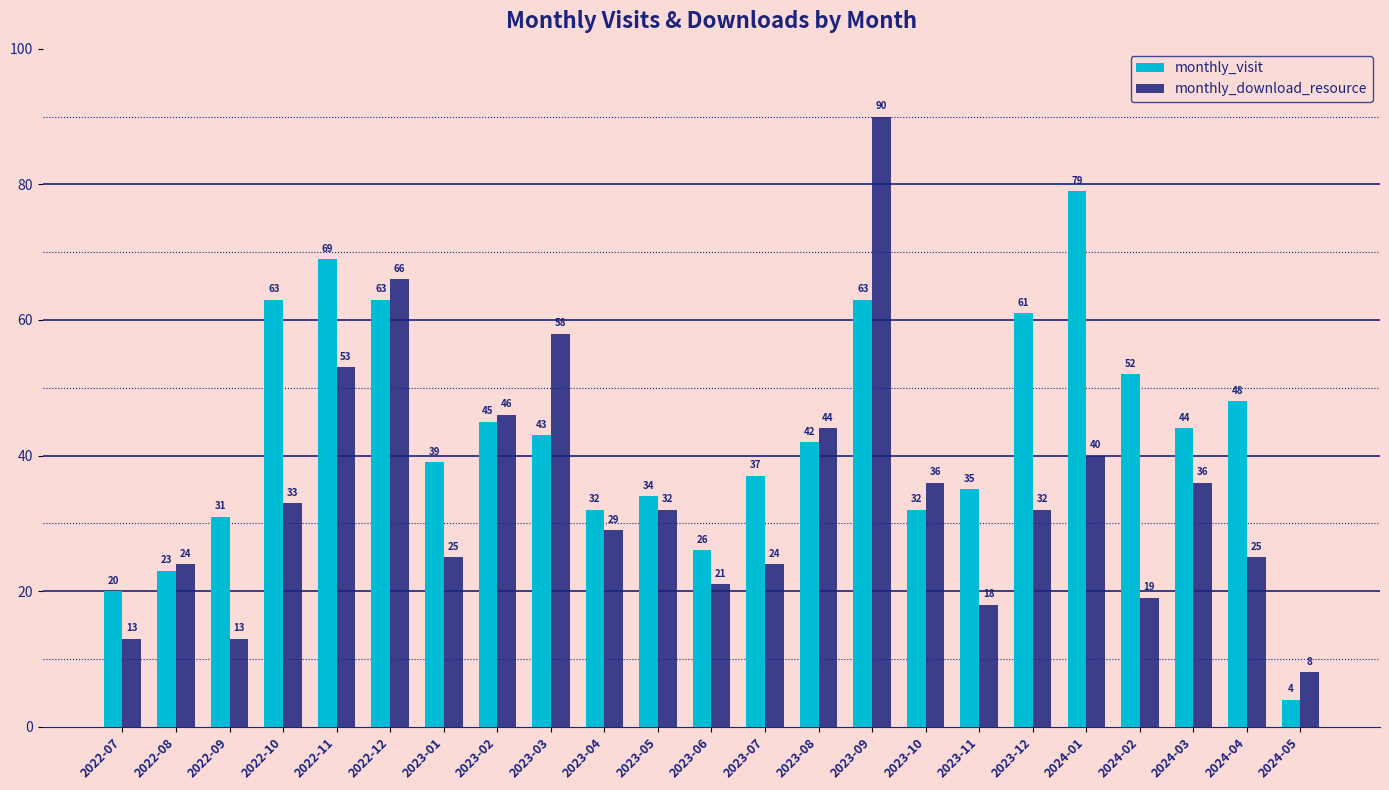

The monthly_download_resource series shows 25 at 2024-04. True or false?

True